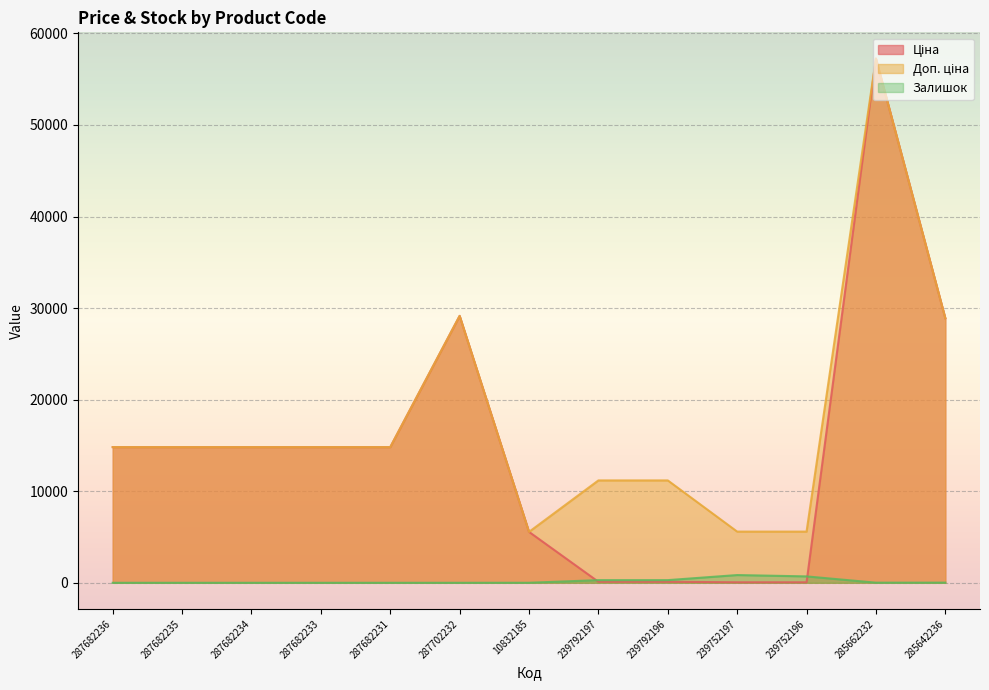

True or false: Ціна and Доп. ціна cross at least once.

False